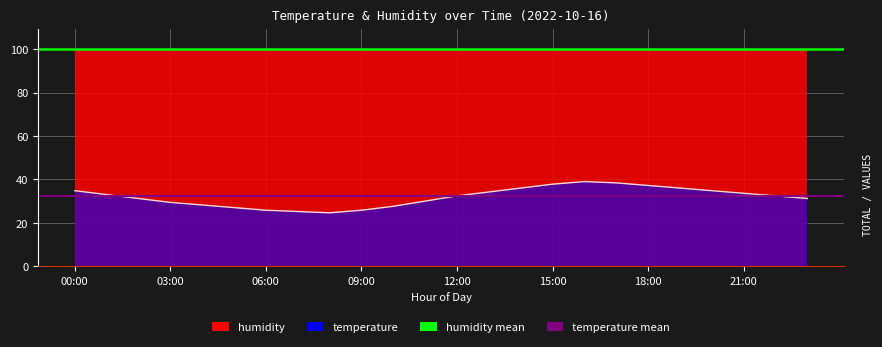

What is the minimum value for humidity mean?

99.9